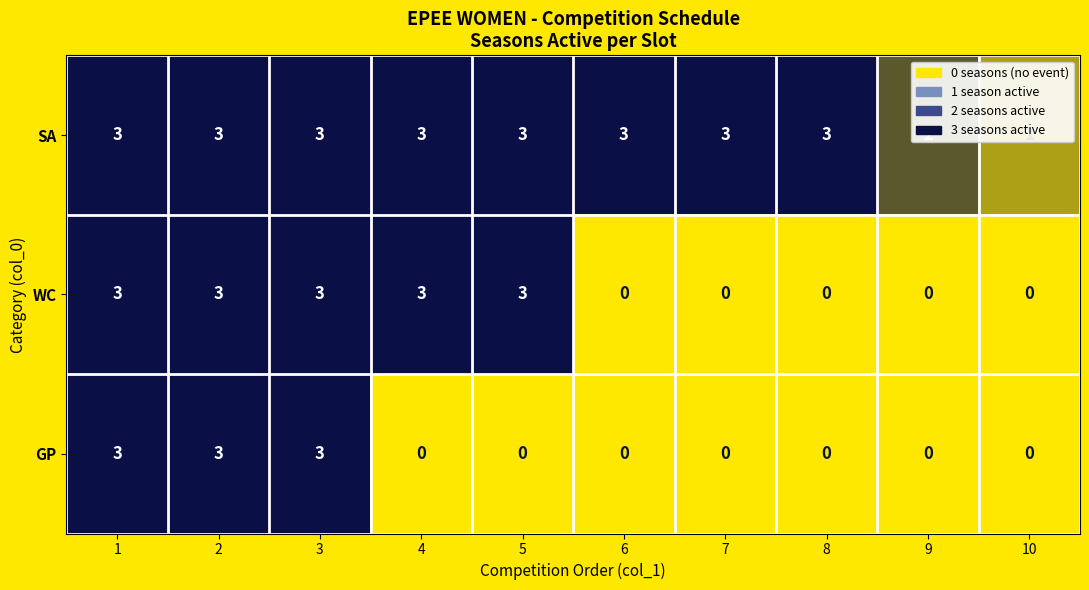

How many WC values are between 0 and 3?

10